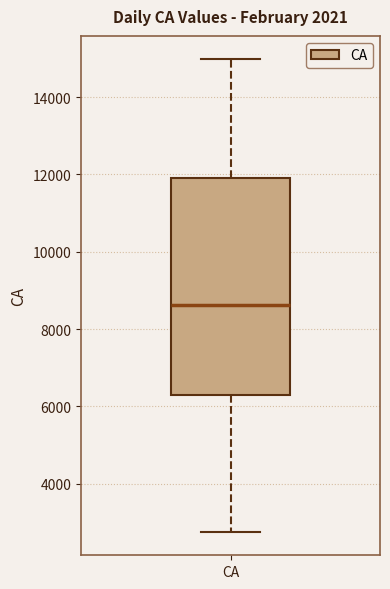

Transcribe this box plot: give where the median line is, the range the box spans, and where the two whiskers end, as read against the y-axis. The values are not printed on the chart, so give them approximately, as read against the axis.

median 8600, box 6400 to 11800, whiskers 2800 to 15000